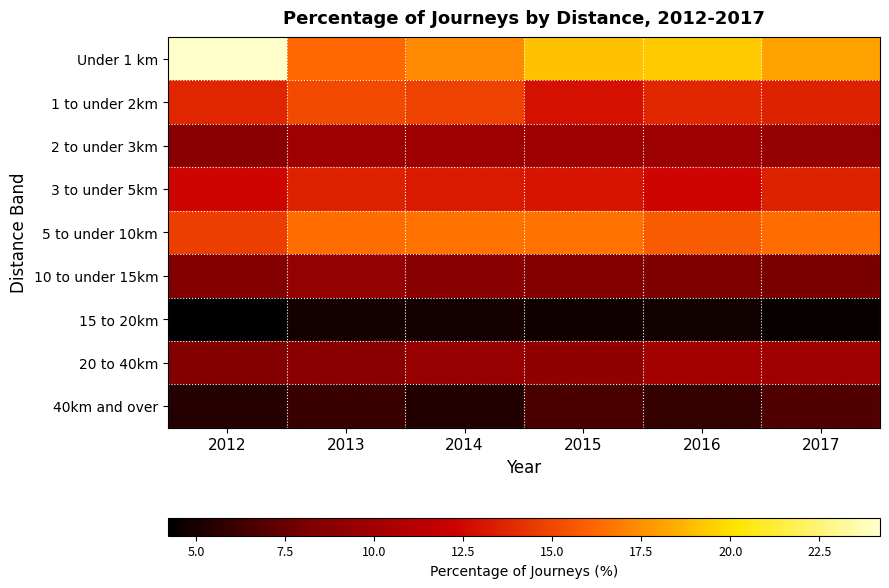

What is the total value across all series at 2017?

100.1